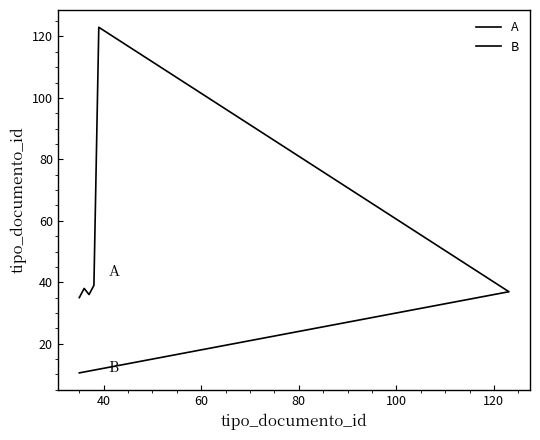

Does the chart display data point markers on the line(s)?

No